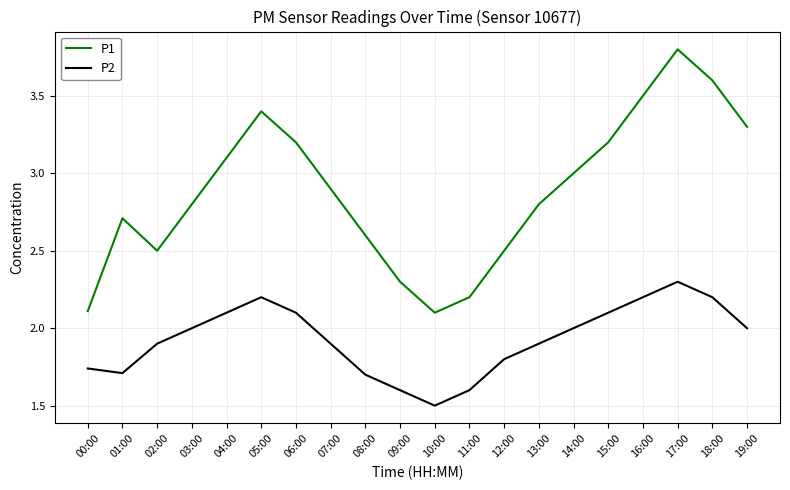

Is it true that P2 equals 1.9 at 07:00?

True